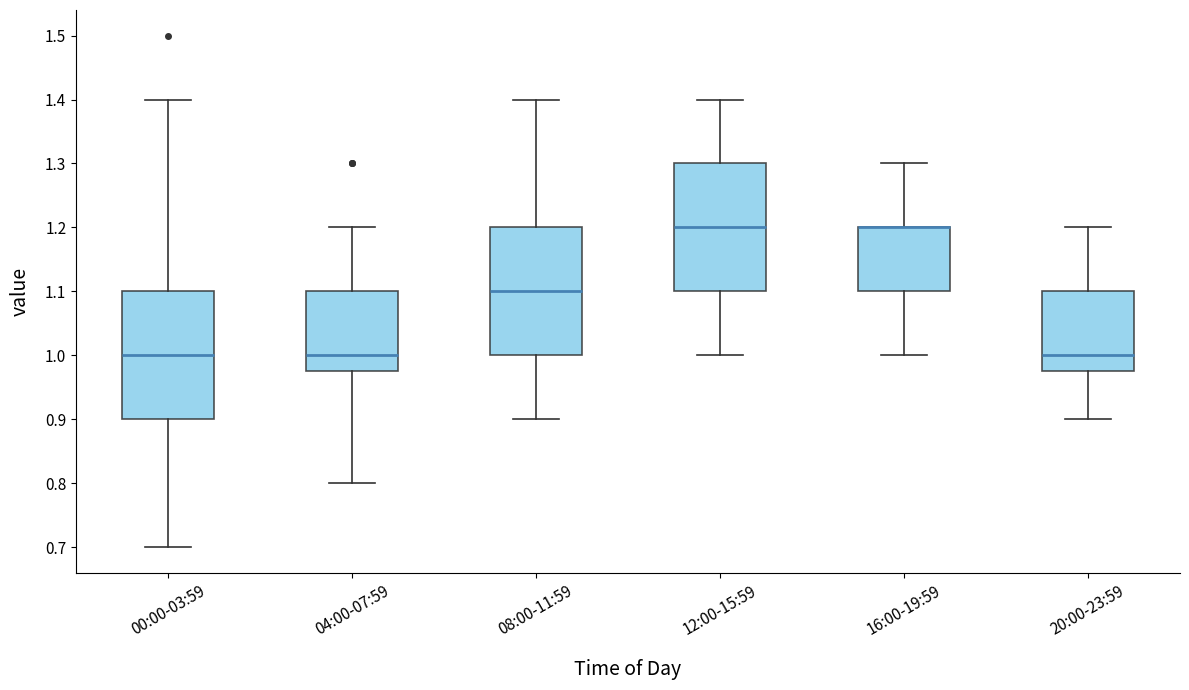

Where does the upper whisker of the box for 16:00-19:59 end on the y-axis? The values are not printed on the chart, so give them approximately, as read against the axis.

1.30